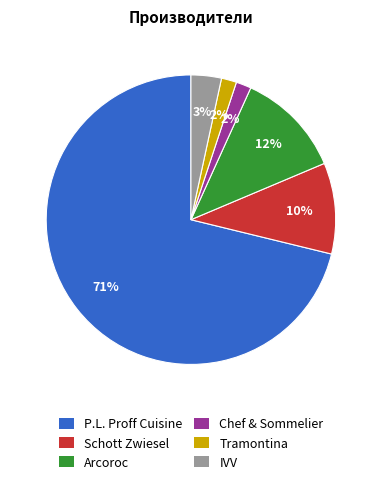

To the nearest percent, what is the difference between the largest and smallest slice percentages?

69%